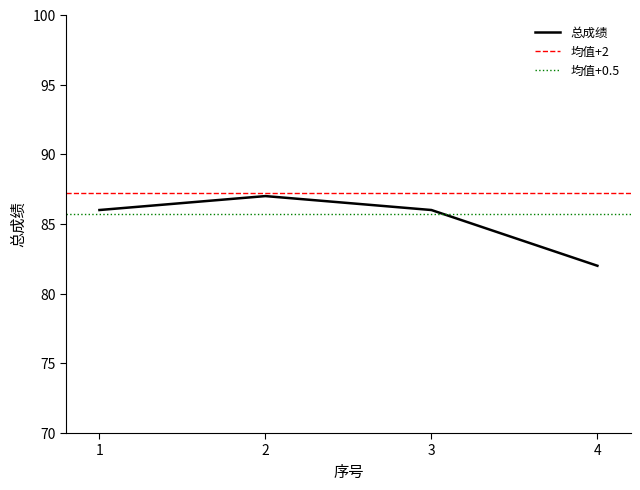

List the labels in order of value, largest first.

2, 1, 3, 4